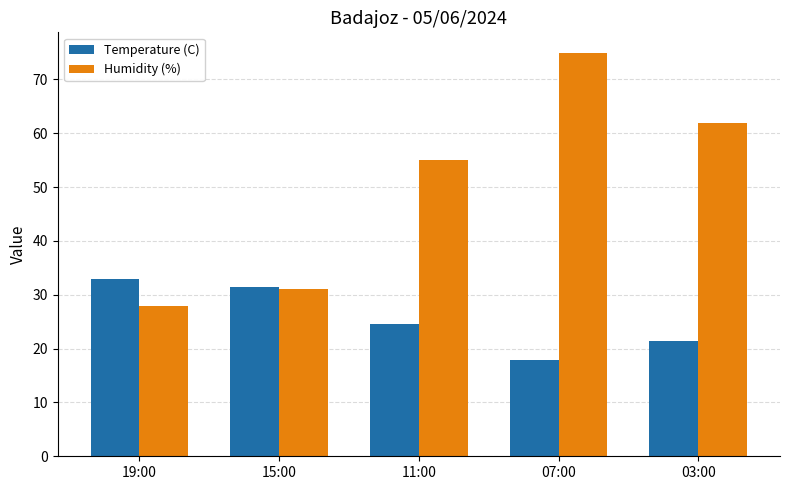

What is the sum of all Temperature (C) values?

128.3